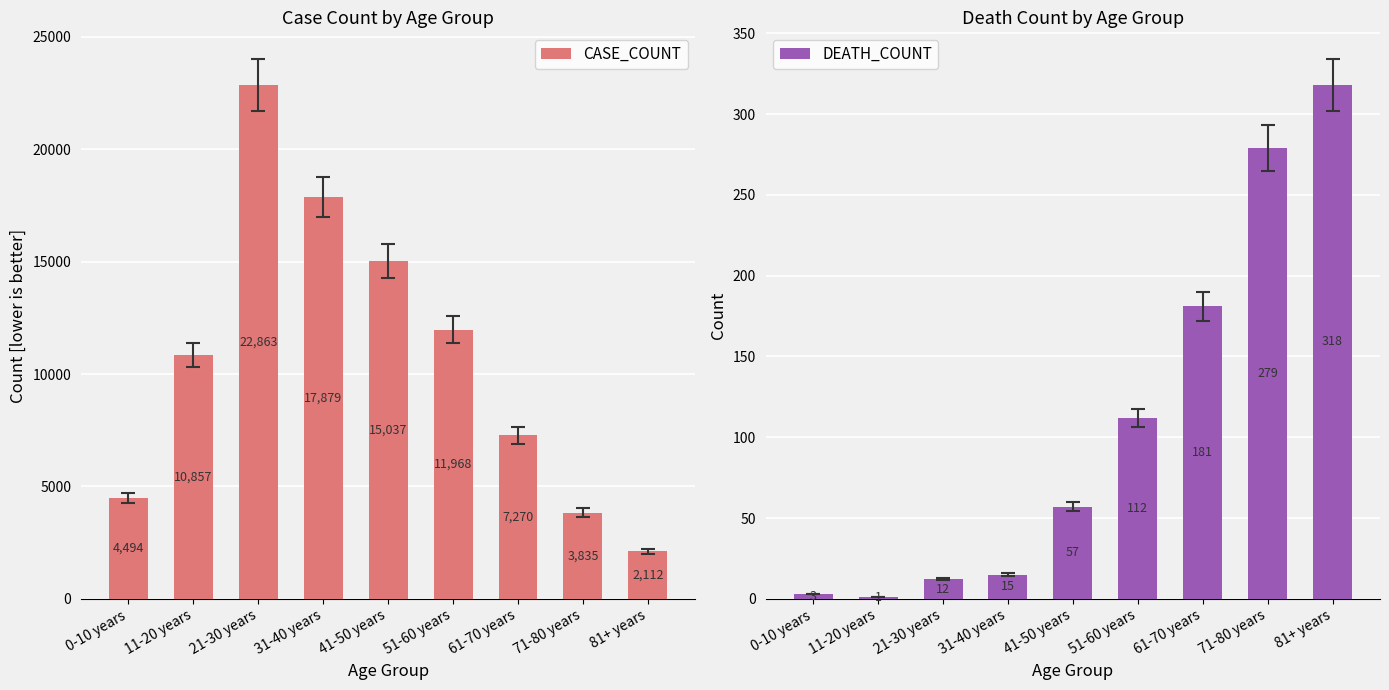

What is the highest value of the DEATH_COUNT series?

318